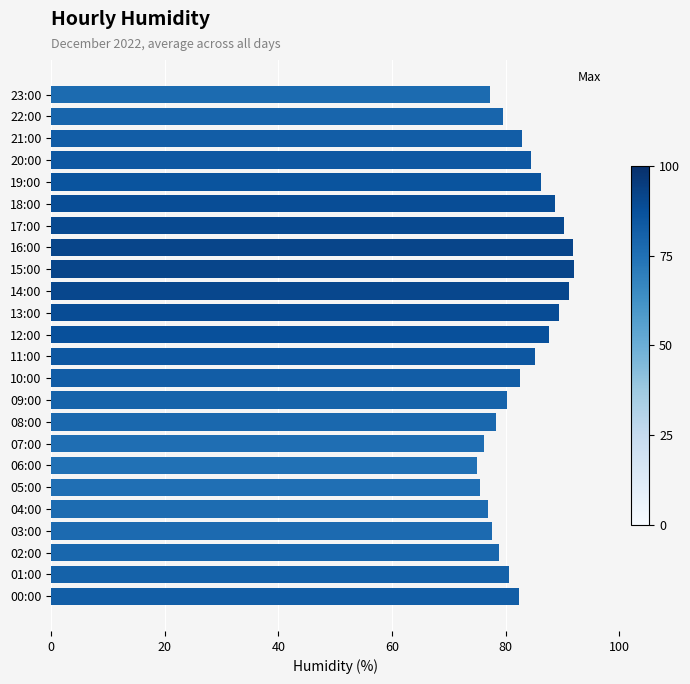

True or false: the data shows 79.5 at 22:00.

True